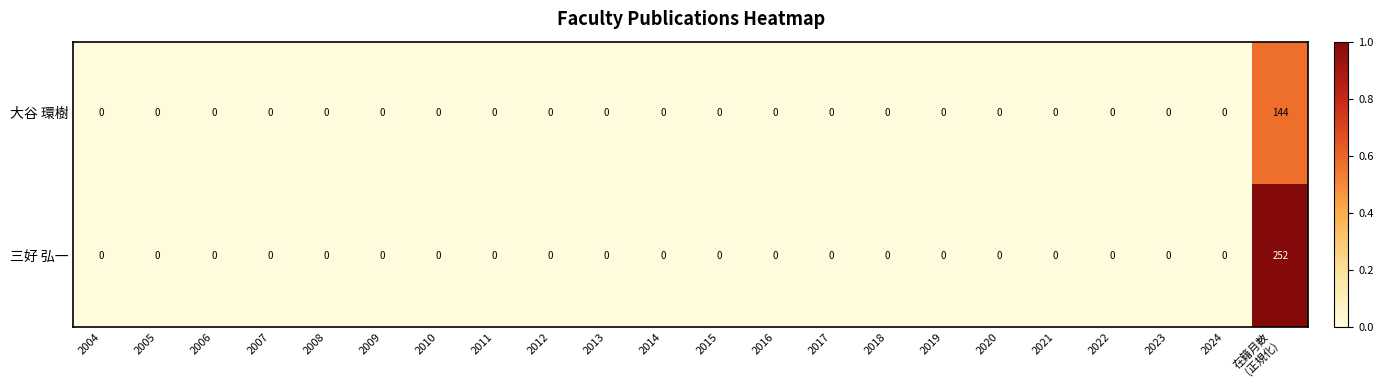

What is the maximum value shown in the chart?

252